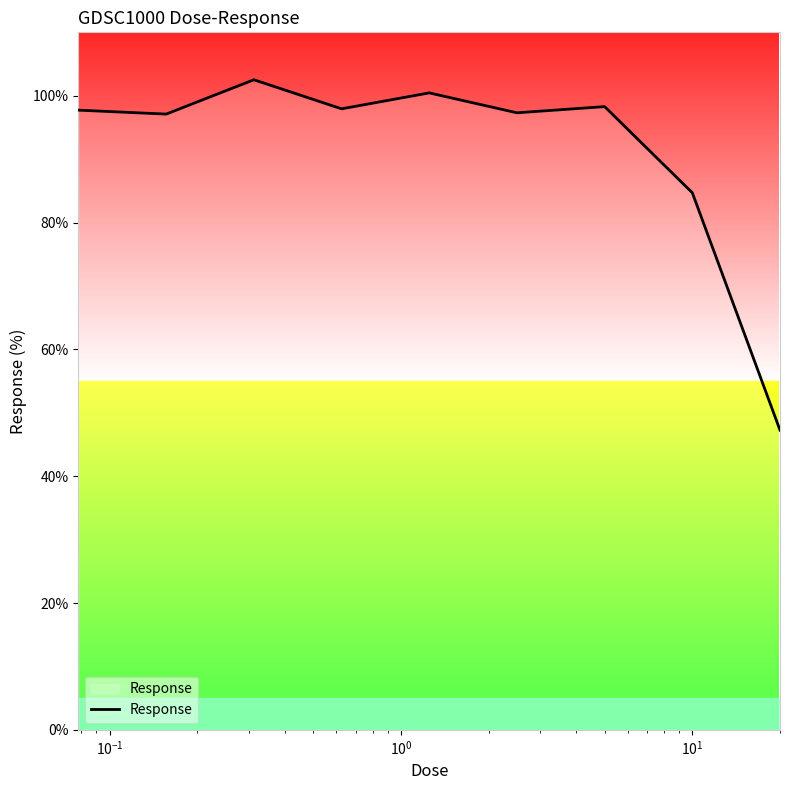

What is the difference between the maximum and minimum values?

55.3